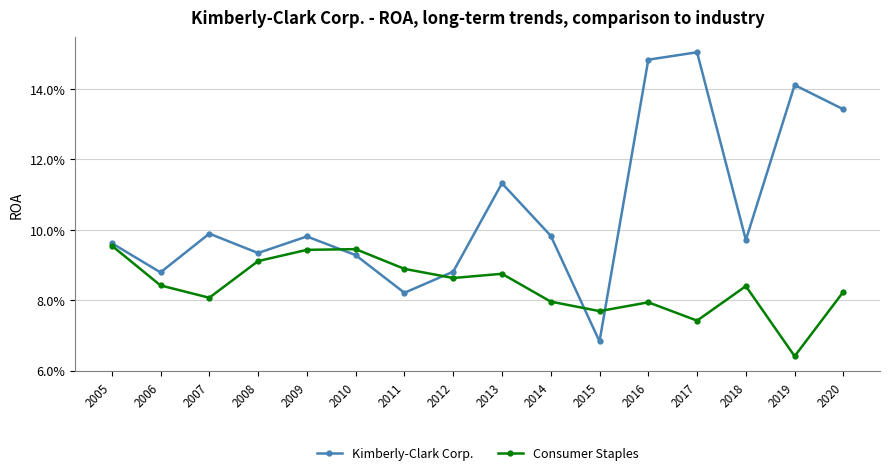

Rank the categories by Kimberly-Clark Corp. value from lowest to highest.

2015, 2011, 2006, 2012, 2010, 2008, 2005, 2018, 2009, 2014, 2007, 2013, 2020, 2019, 2016, 2017